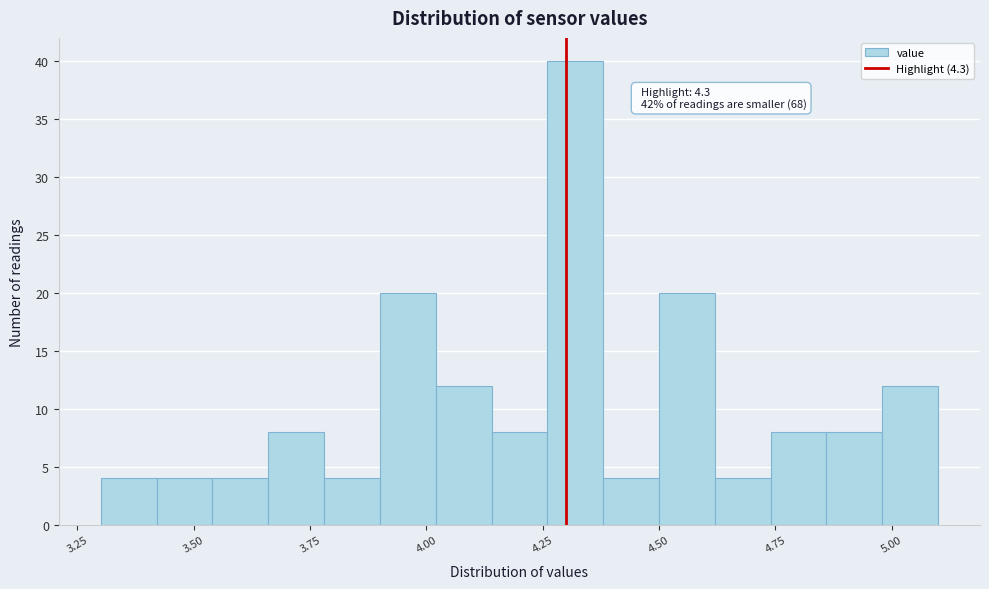

Read against the x-axis, roughly where is the centre of the tallest bar?

4.30